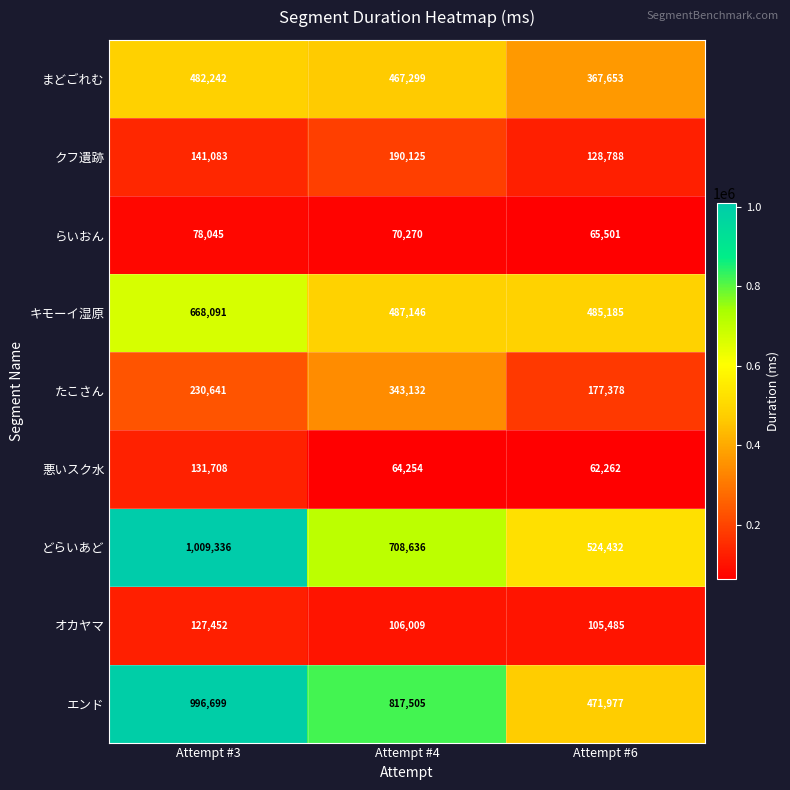

Which series has the largest range (max minus min)?

エンド